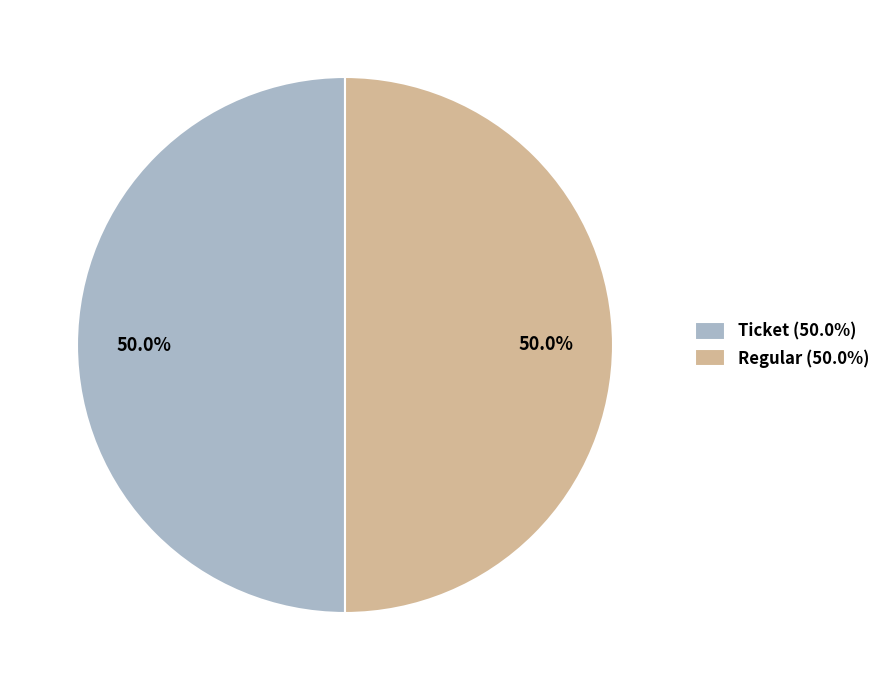

What portion of the pie excludes Ticket (50.0%)?

50.0%